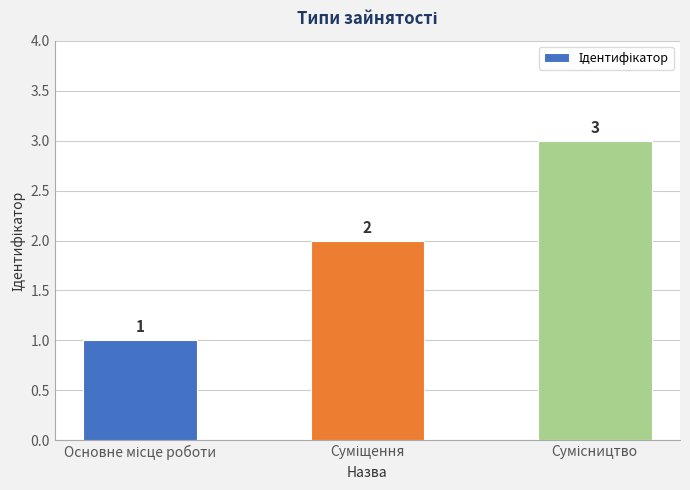

How many values are between 1 and 3?

3